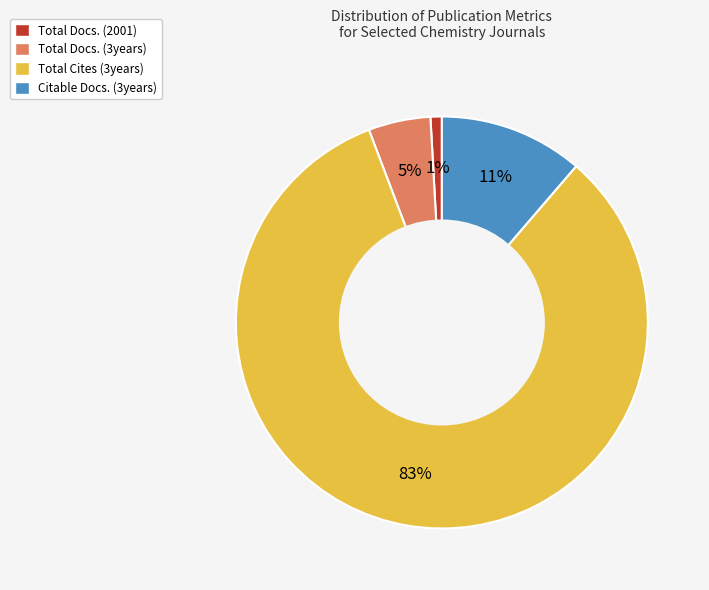

Is there any slice that represents more than half of the pie?

Yes